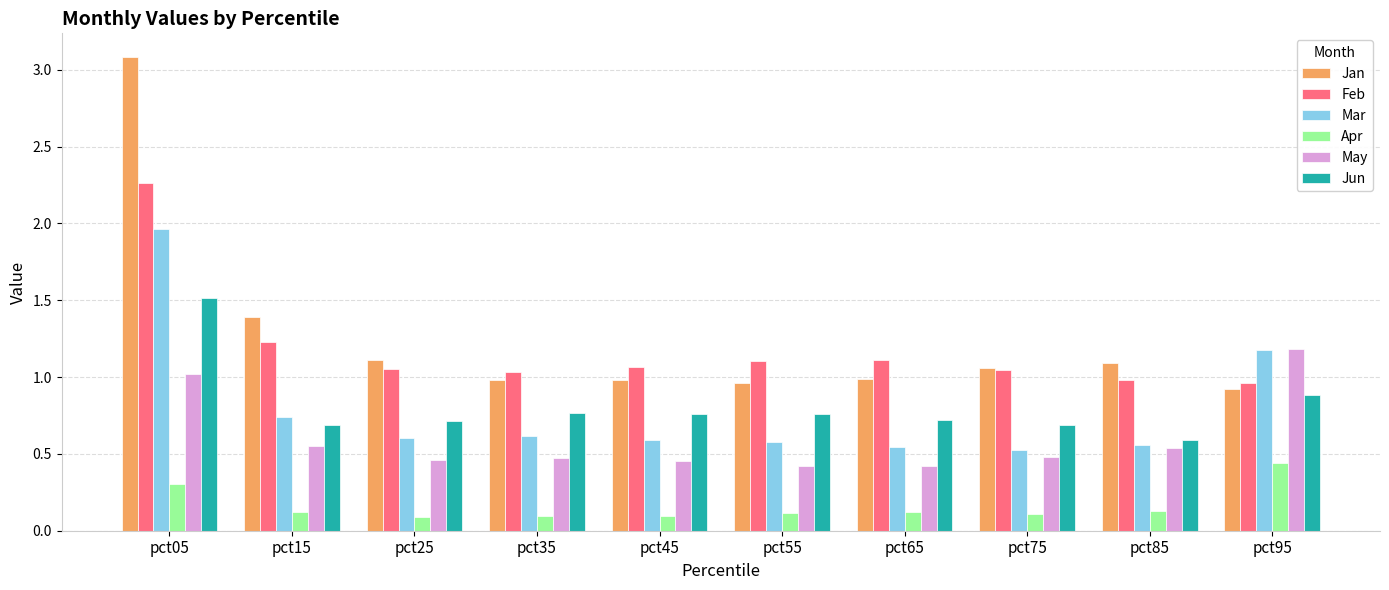

Which series has the widest spread of values?

Jan